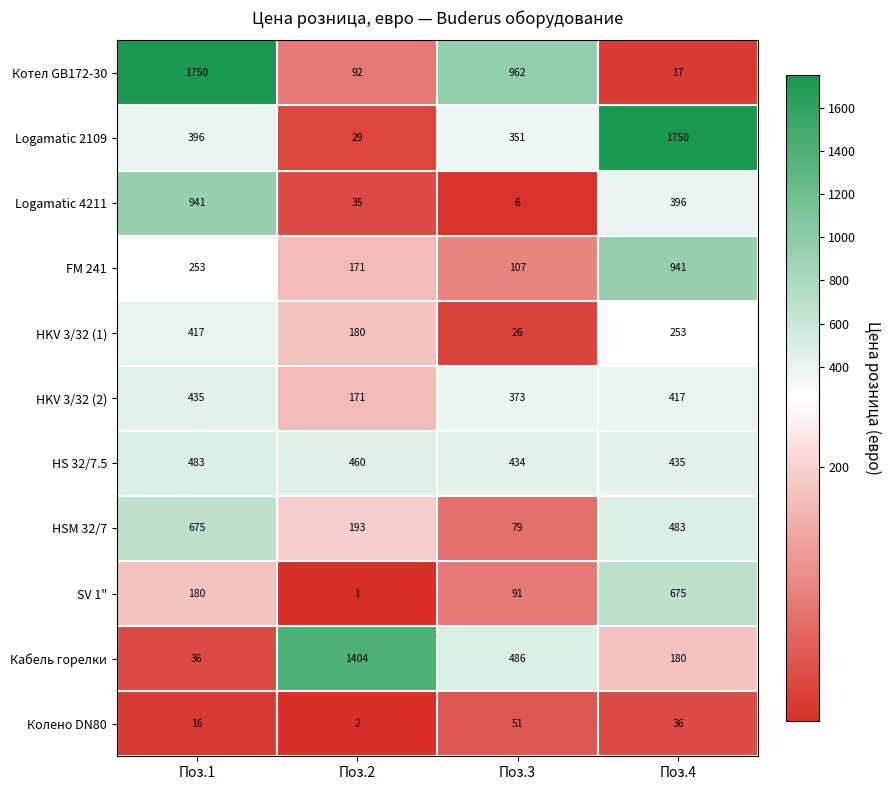

Which series changed the most between Поз.1 and Поз.2?

Котел GB172-30